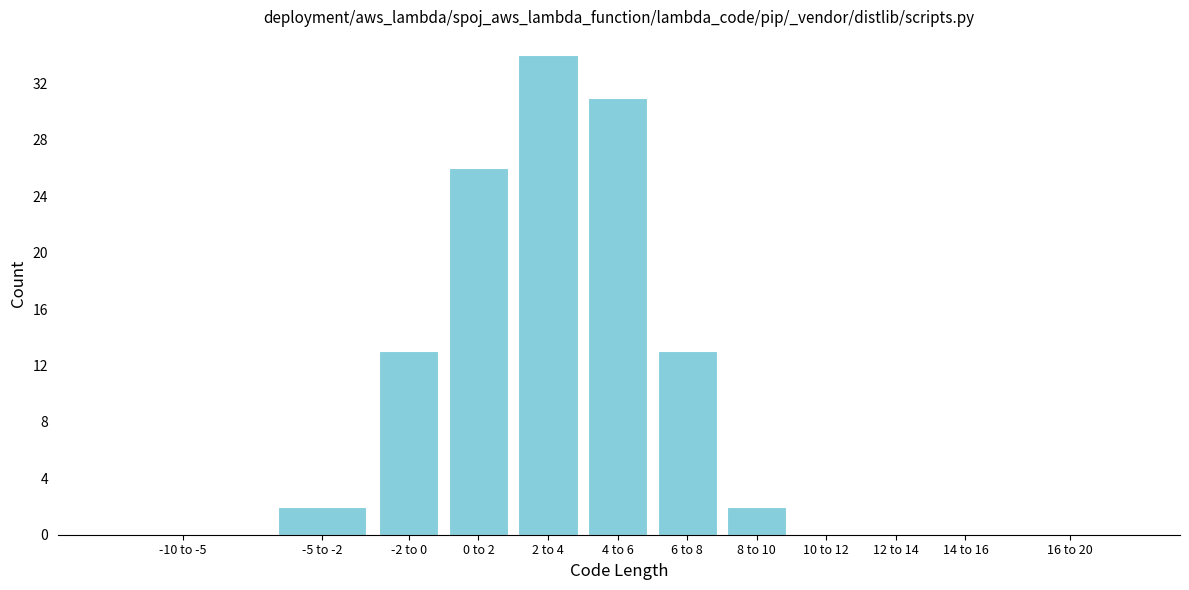

Reading right to left, list all the values displayed in this chart.

16 to 20=0	14 to 16=0	12 to 14=0	10 to 12=0	8 to 10=2	6 to 8=13	4 to 6=31	2 to 4=34	0 to 2=26	-2 to 0=13	-5 to -2=2	-10 to -5=0